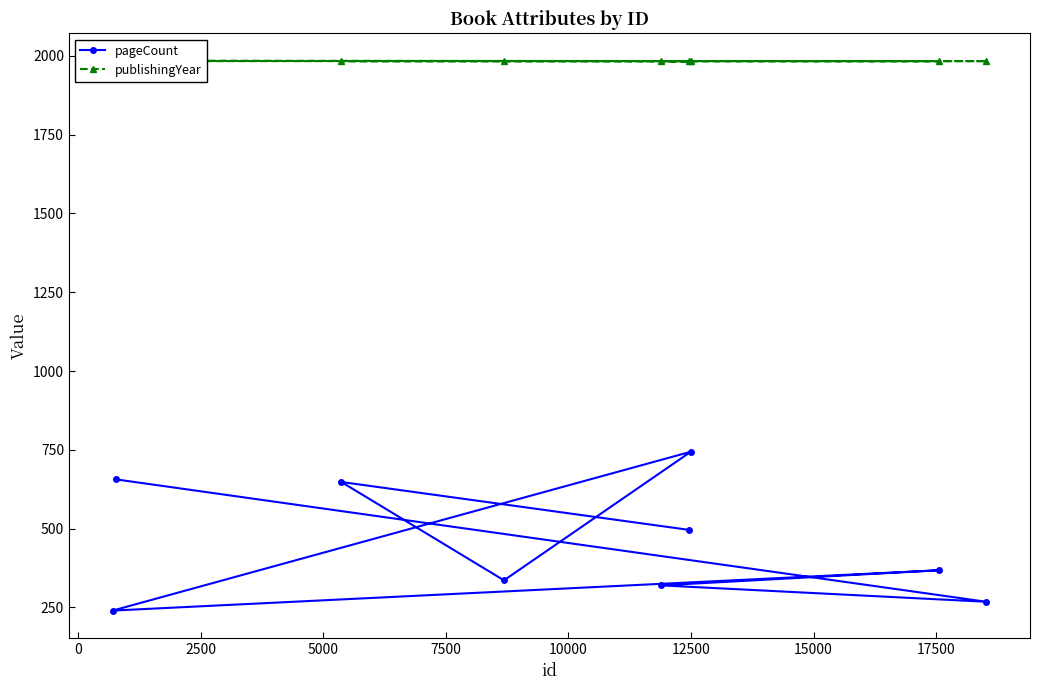

What is the minimum value for pageCount?

240